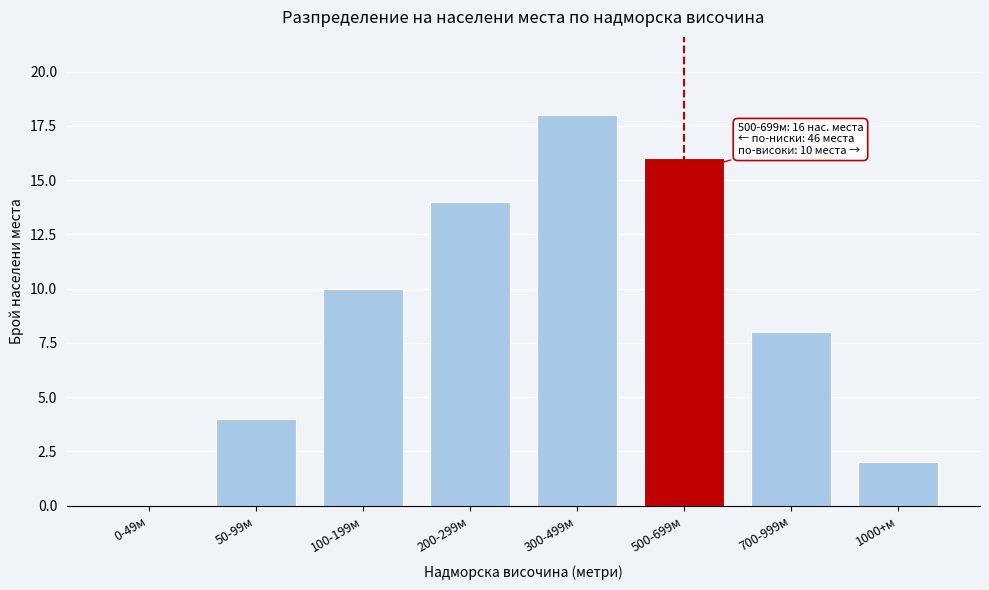

Reading left to right, list all the values displayed in this chart.

0-49м=0	50-99м=4	100-199м=10	200-299м=14	300-499м=18	500-699м=16	700-999м=8	1000+м=2